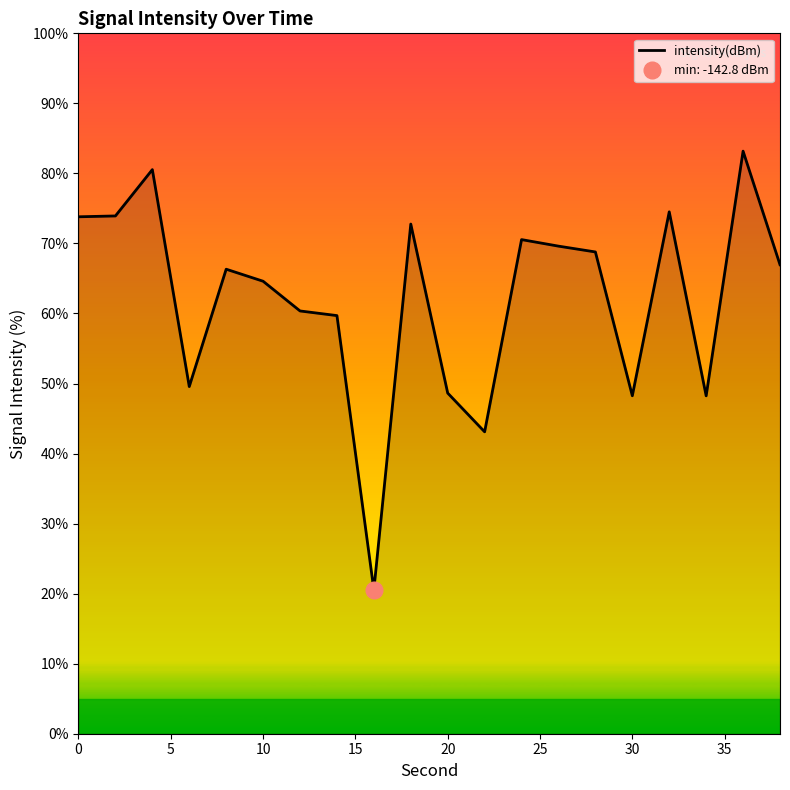

Is it true that intensity(dBm) equals 48.6 at 20?

True